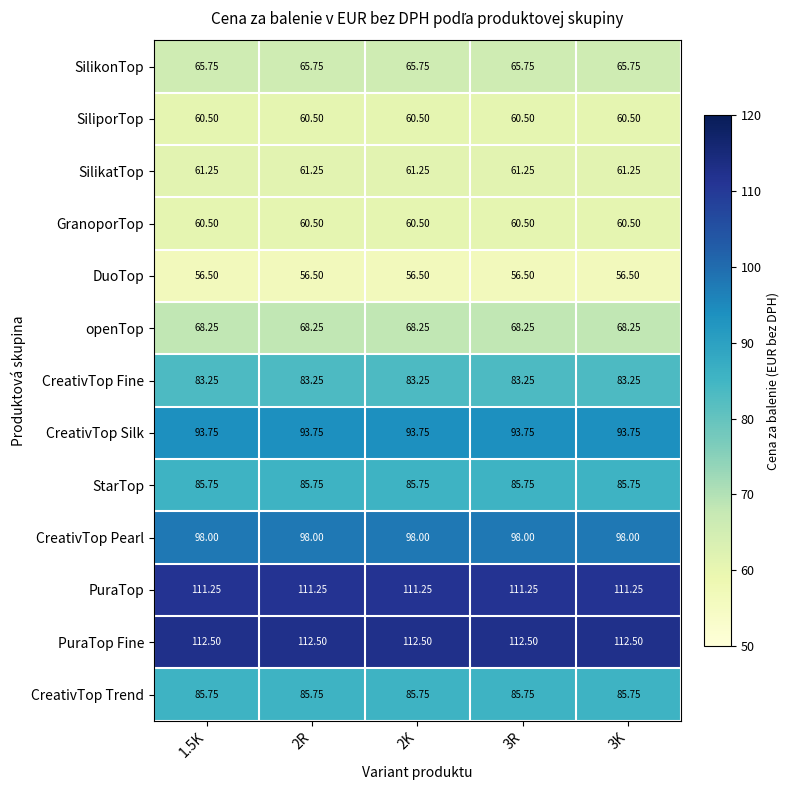

What is the smallest value displayed?

56.5